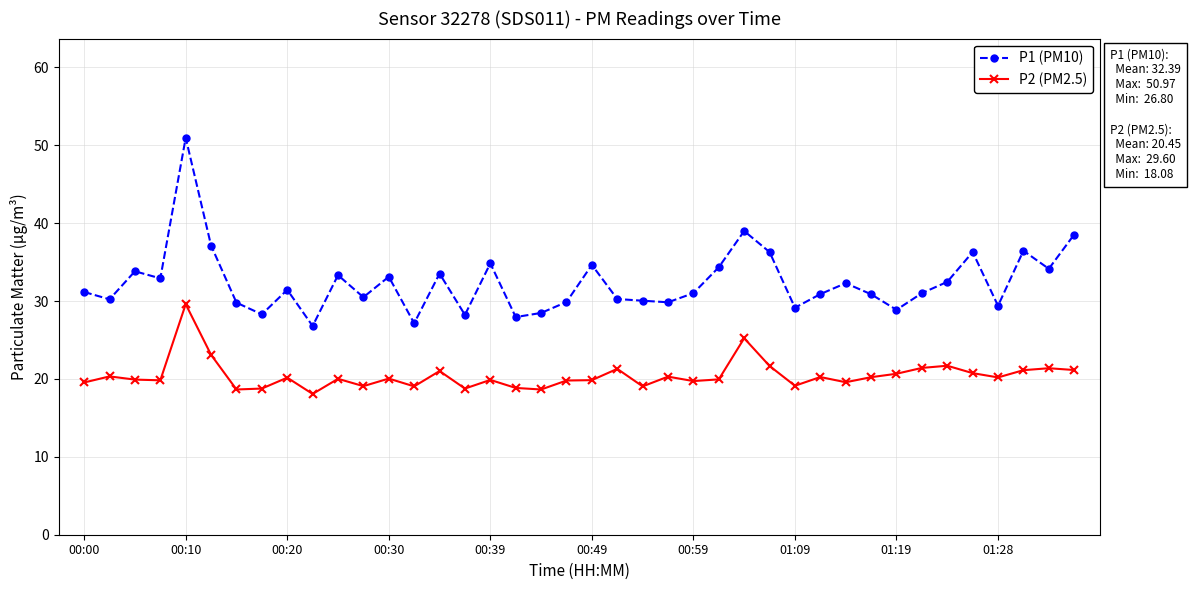

Which series has the widest spread of values?

P1 (PM10)